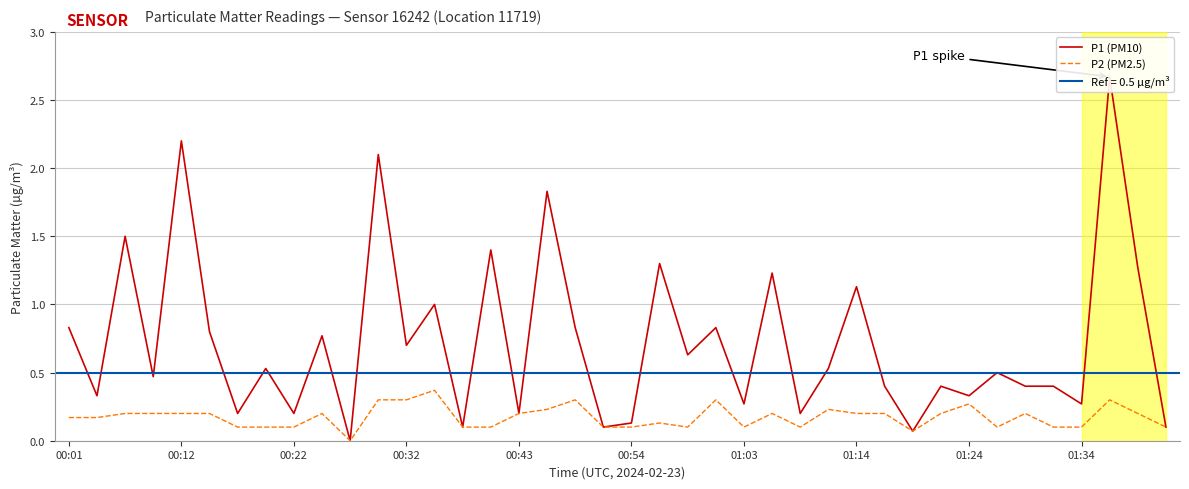

Between 23 and 20, which is larger?

23